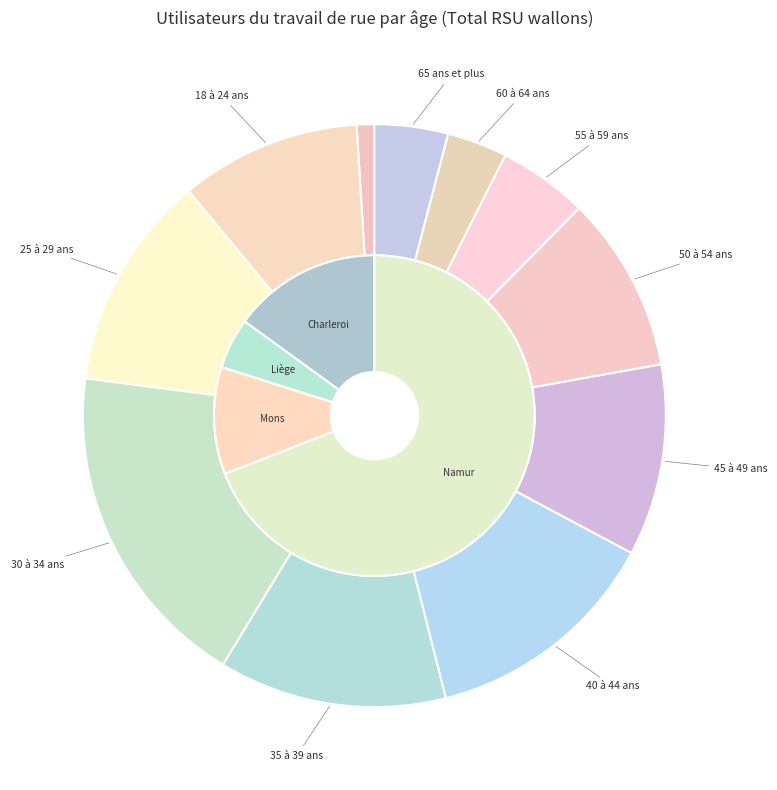

What percentage is the 18 à 24 ans slice, to the nearest percent?

10%